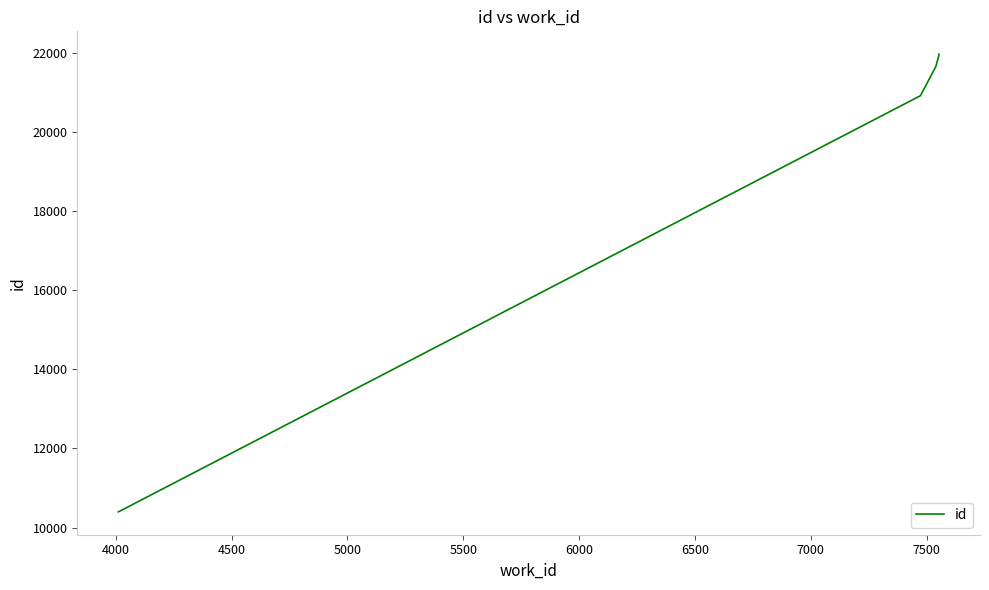

How many lines are shown in the chart?

1